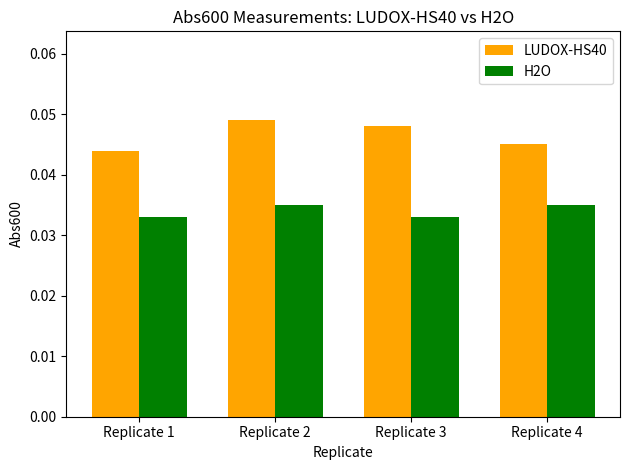

How many groups of bars are there?

4